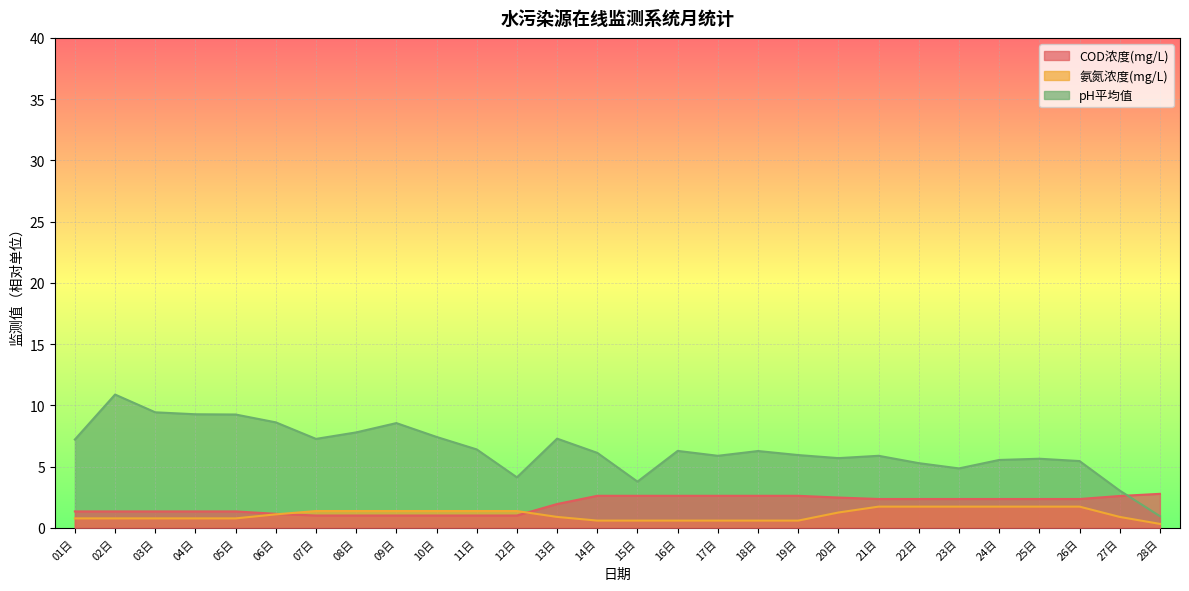

What is the spread (max minus min) of values at 12日?

3.1